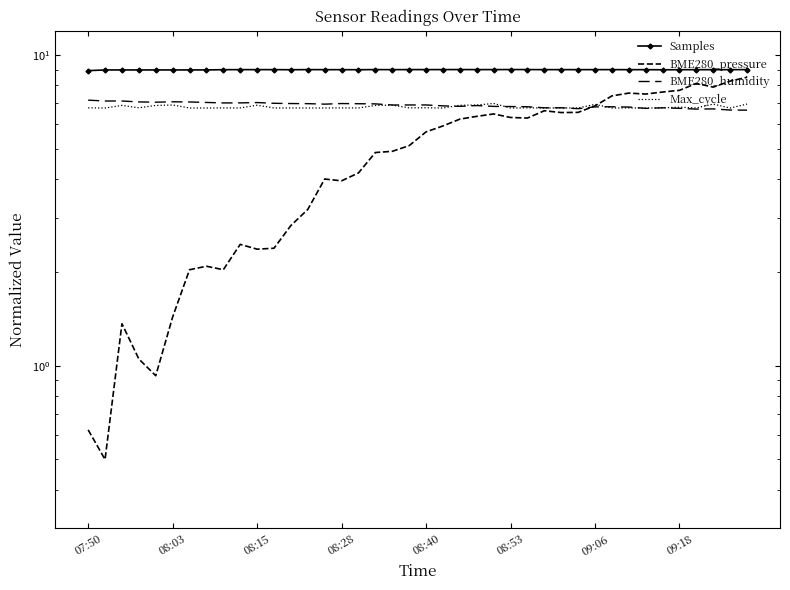

At 31, list the series in order from smallest to largest.

Max_cycle, BME280_humidity, BME280_pressure, Samples